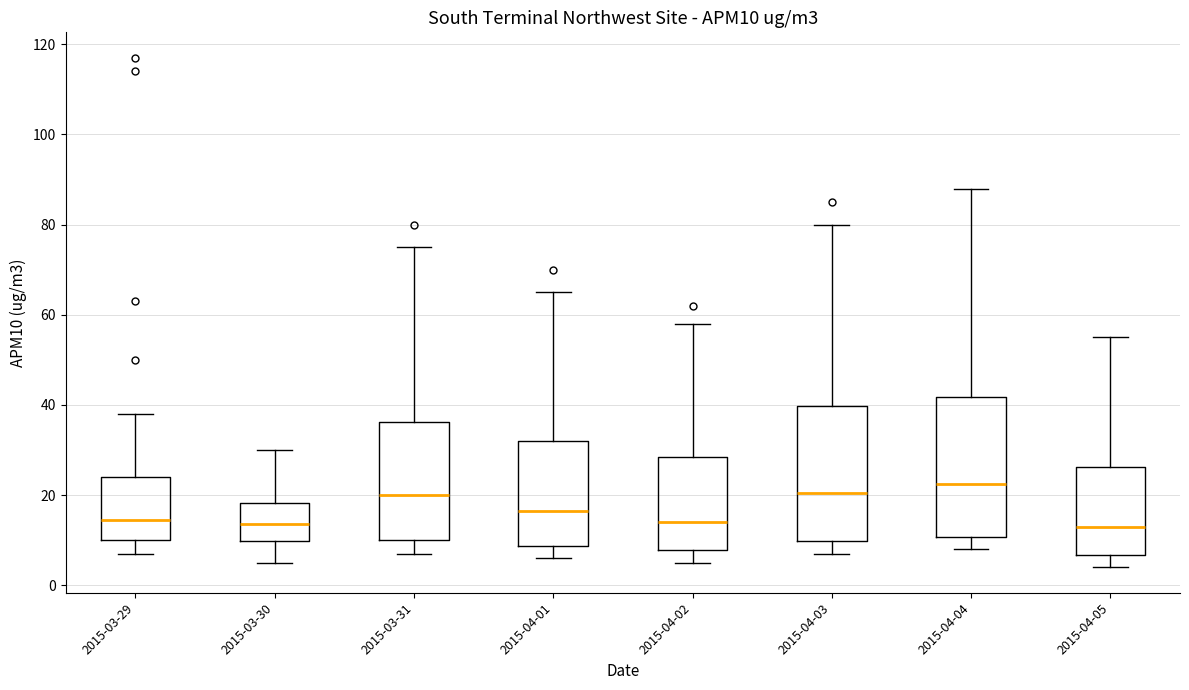

Reading left to right, read every box against the y-axis: the position of its median line, the range the box covers, and the ends of its whiskers. The values are not printed on the chart, so give them approximately, as read against the axis.

2015-03-29: median 14, box 10 to 24, whiskers 8 to 38
2015-03-30: median 14, box 10 to 18, whiskers 6 to 30
2015-03-31: median 20, box 10 to 36, whiskers 8 to 76
2015-04-01: median 16, box 8 to 32, whiskers 6 to 66
2015-04-02: median 14, box 8 to 28, whiskers 6 to 58
2015-04-03: median 20, box 10 to 40, whiskers 8 to 80
2015-04-04: median 22, box 10 to 42, whiskers 8 to 88
2015-04-05: median 14, box 6 to 26, whiskers 4 to 56